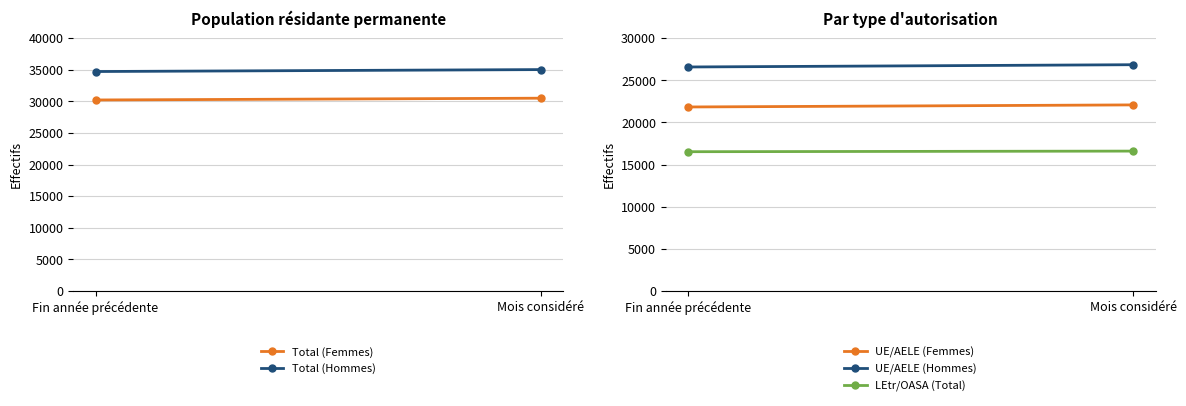

Between Mois considéré and Fin année précédente, which is larger?

Mois considéré